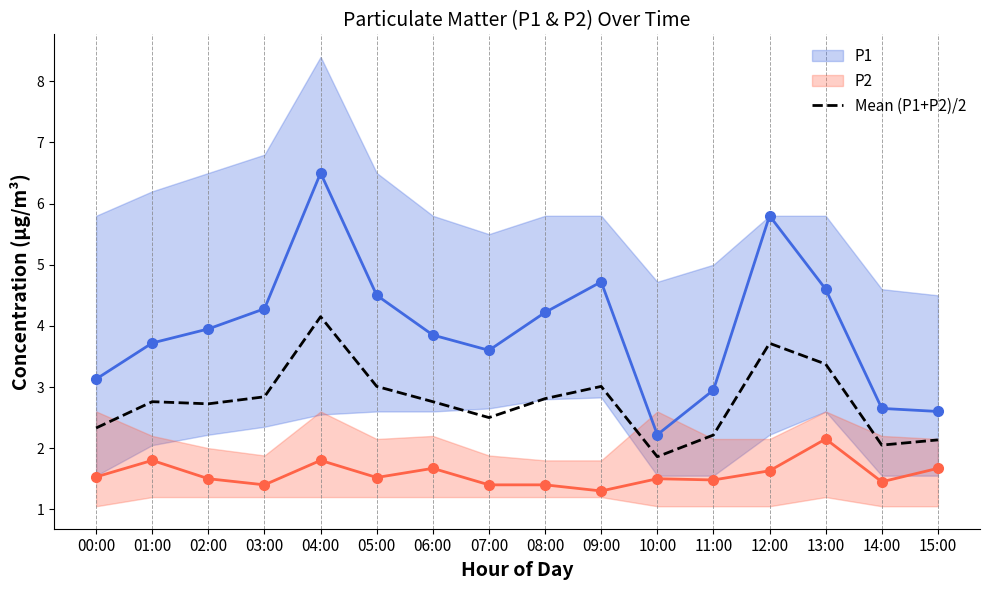

Is it true that Mean (P1+P2)/2 equals 1.4 at 08:00?

False